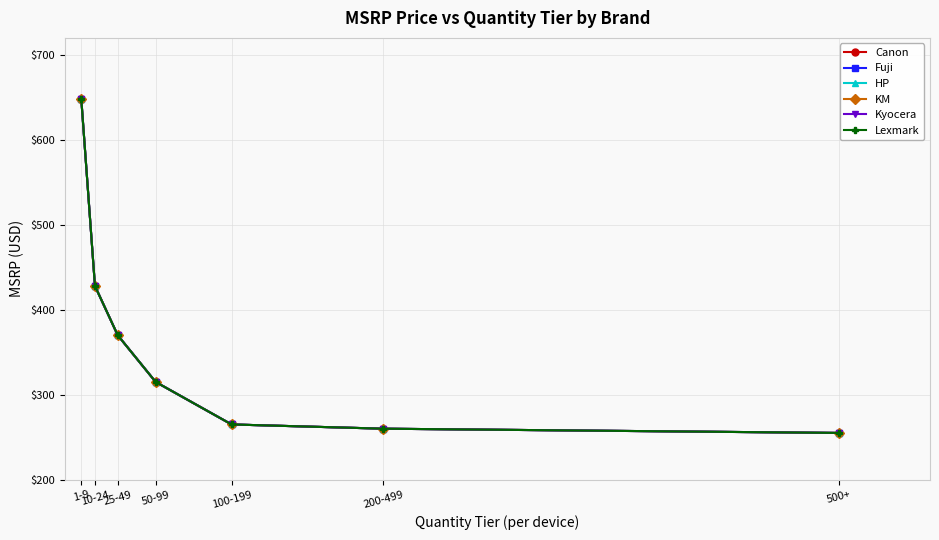

Does the chart have visible grid lines?

Yes